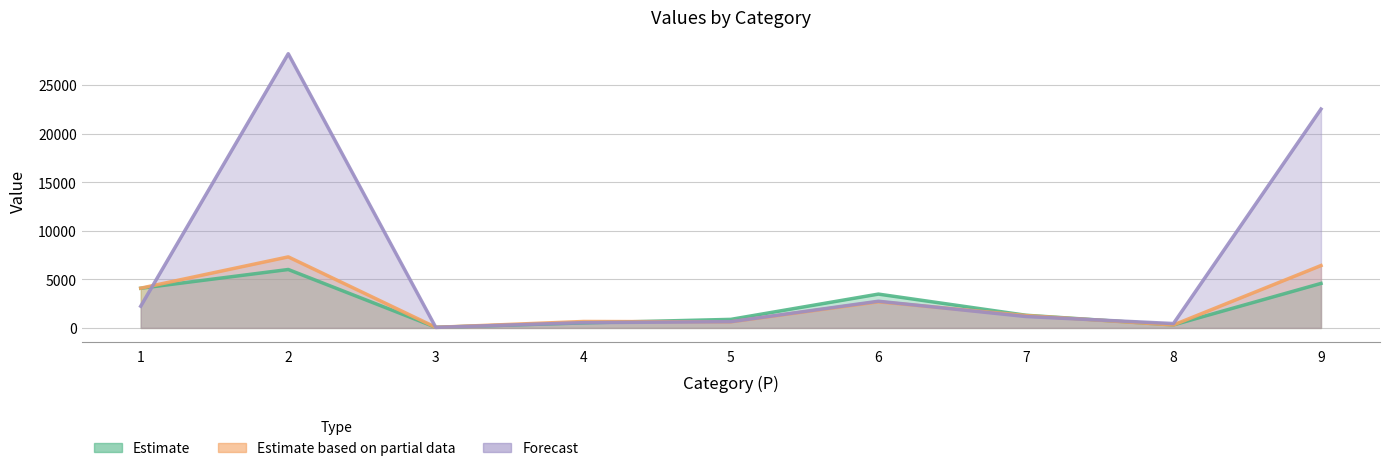

How many intersections are there between RONx and QXNx?

4